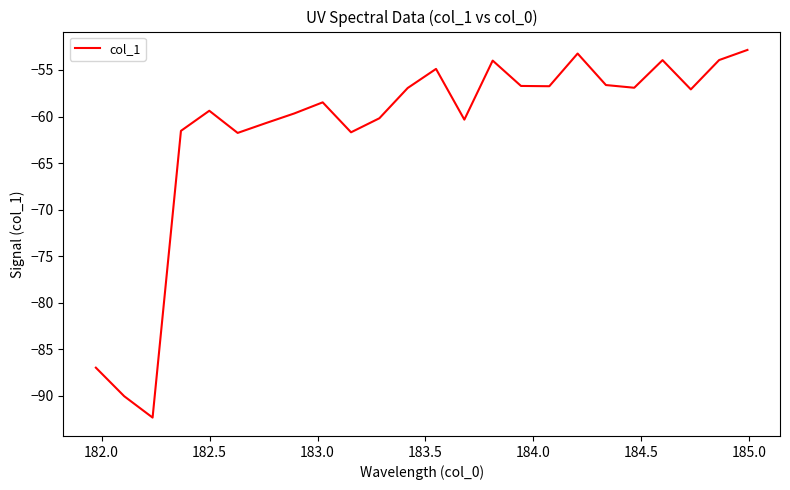

What is the minimum value shown in the chart?

-92.3